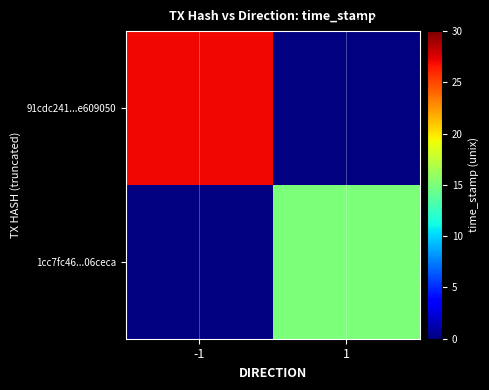

What is the sum of the 1cc7fc461d655811b9ecc0f6b6aa5d79106ceca values at time_stamp and direction?

1674284116